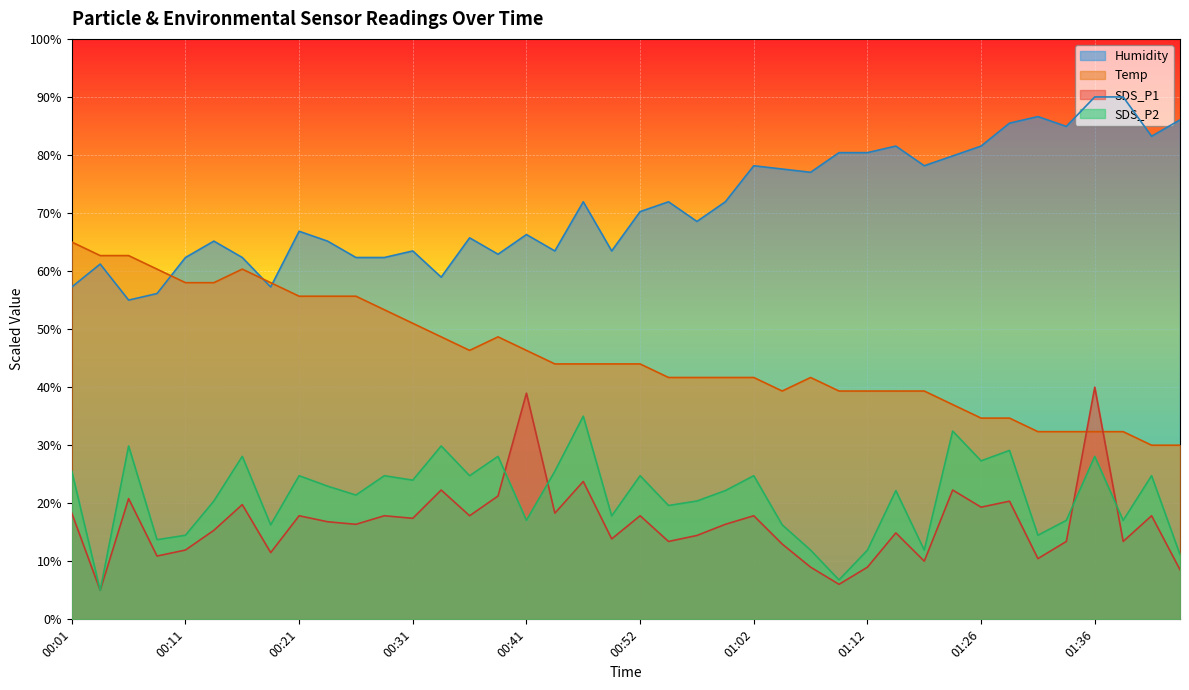

Does the chart display data point markers on the line(s)?

No